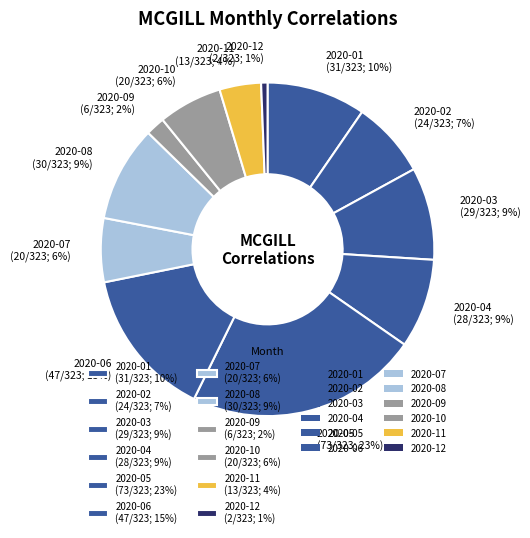

Which slice is the smallest?

2020-12